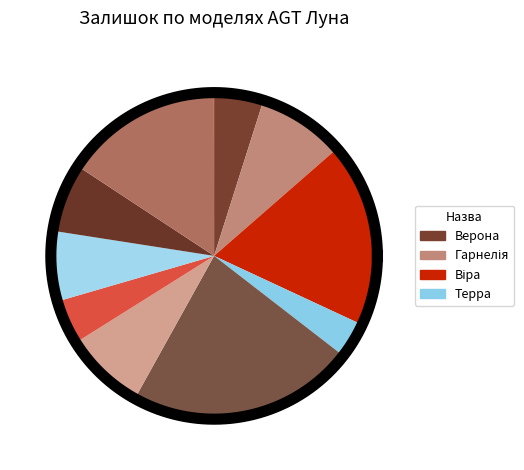

How much of the chart is everything except Гарнелія?

91.3%